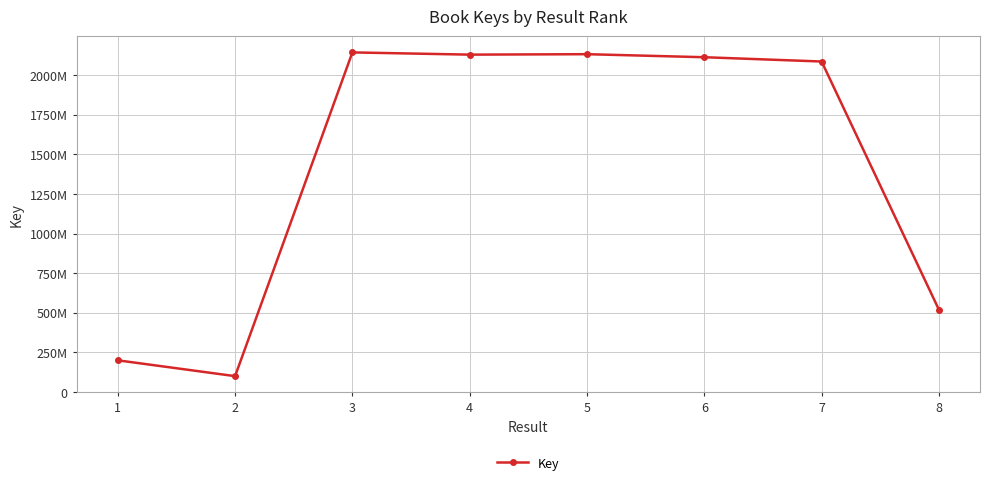

At which category does the chart reach its peak across all series?

3